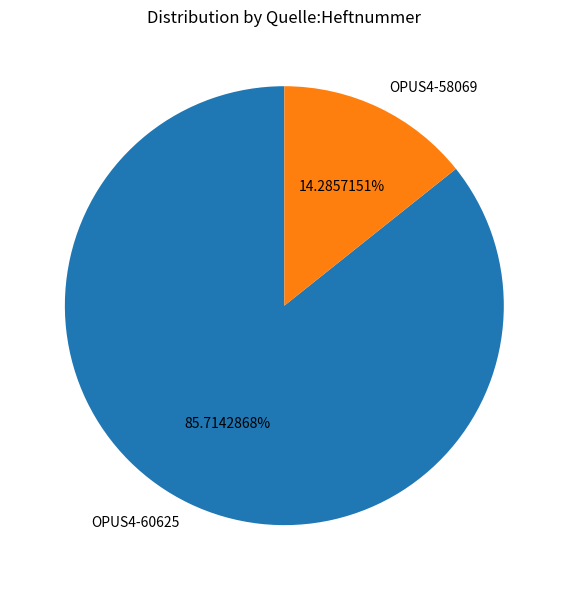

Is it true that OPUS4-58069 is 14% of the pie?

True